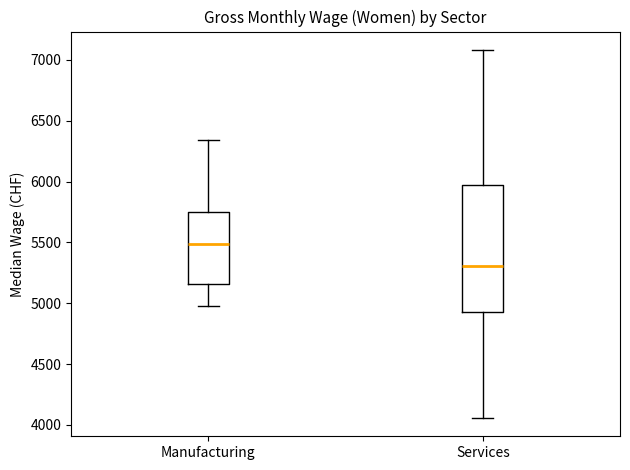

Comparing the boxes themselves (not the whiskers), which one is the tallest?

Services